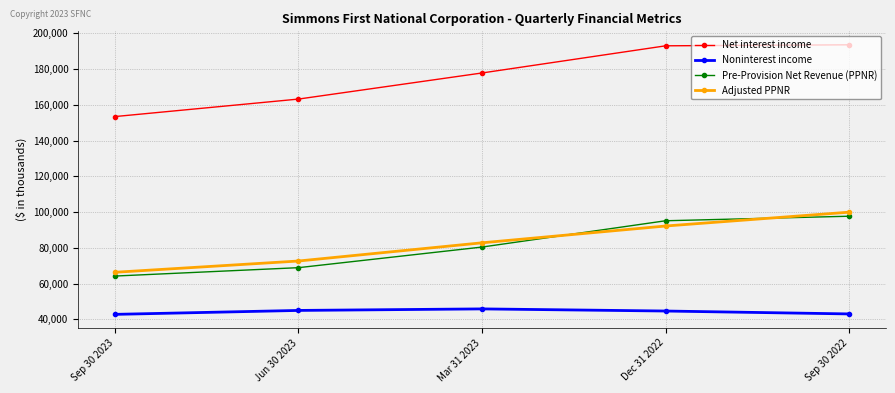

True or false: Pre-Provision Net Revenue (PPNR) and Net interest income intersect in this chart.

False